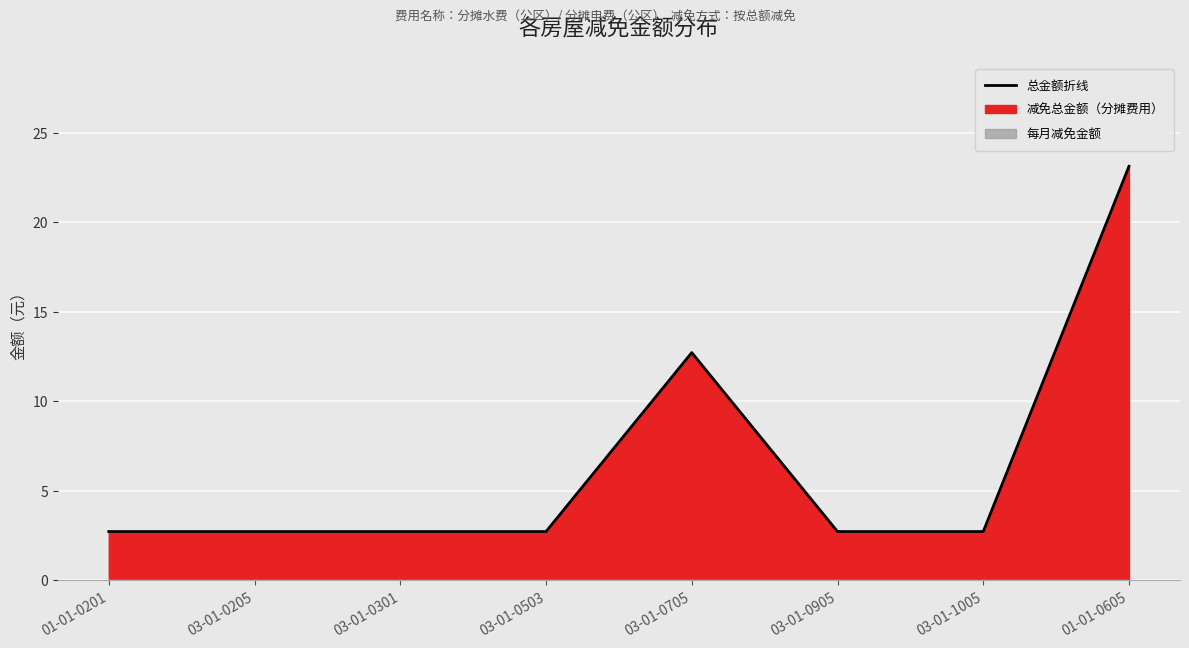

Rank the categories by value from highest to lowest.

01-01-0605, 03-01-0705, 01-01-0201, 03-01-0205, 03-01-0301, 03-01-0503, 03-01-0905, 03-01-1005